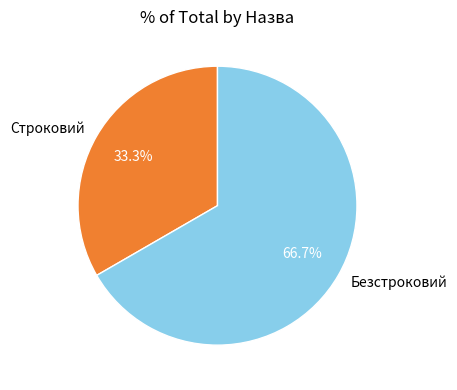

To the nearest percent, what is the average slice percentage?

50%